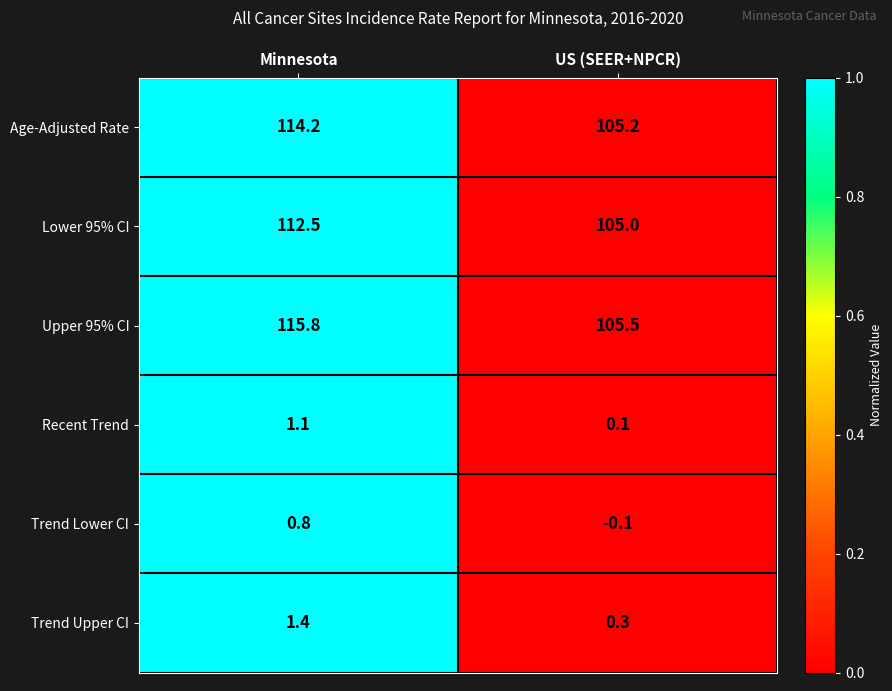

At which label does Lower 95% CI reach its minimum?

US (SEER+NPCR)